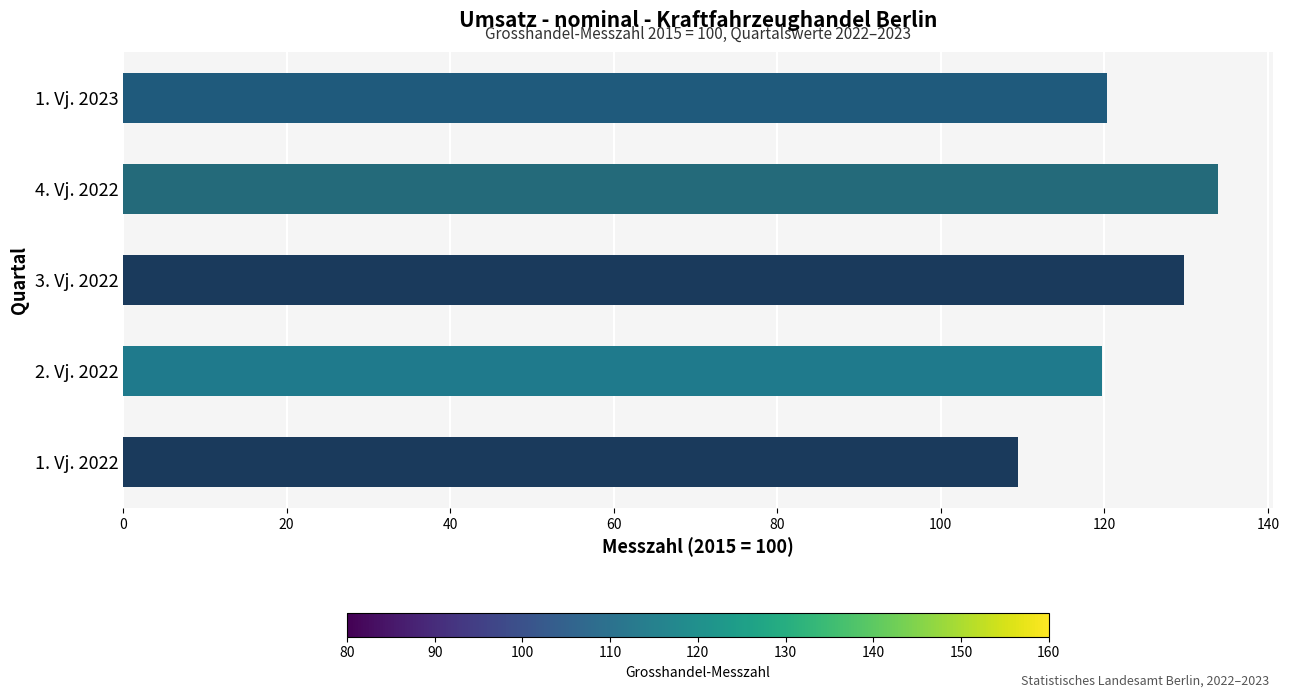

Is it true that the value at 1. Vj. 2022 is 185.1?

False